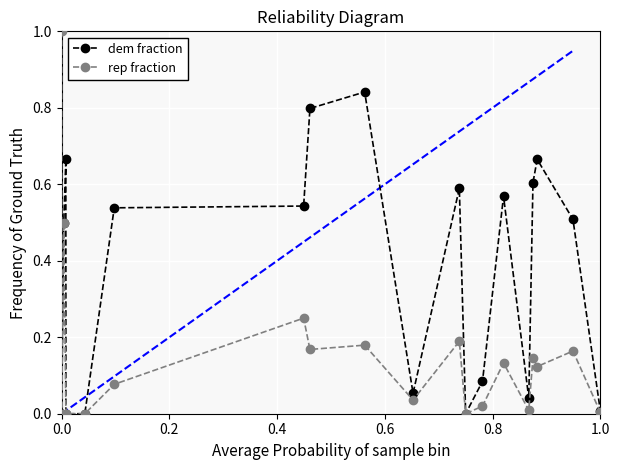

What is the average value of the dem fraction series?

0.4